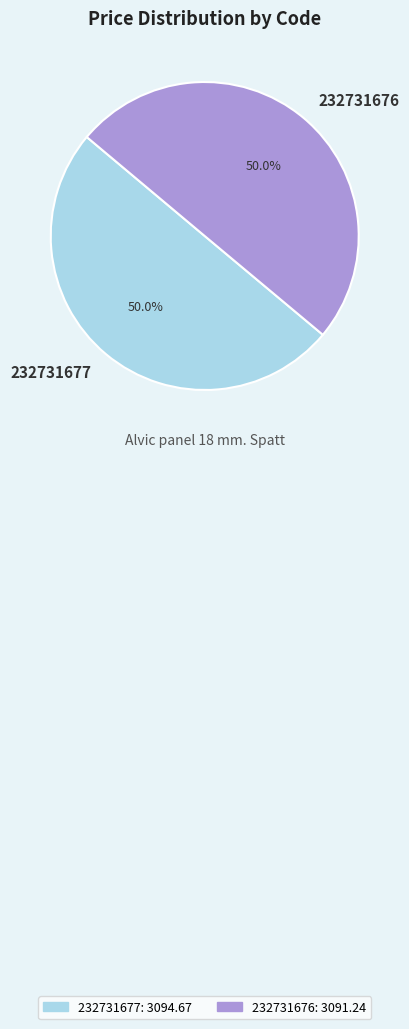

What percentage do 232731677 and 232731676 together represent?

100.0%